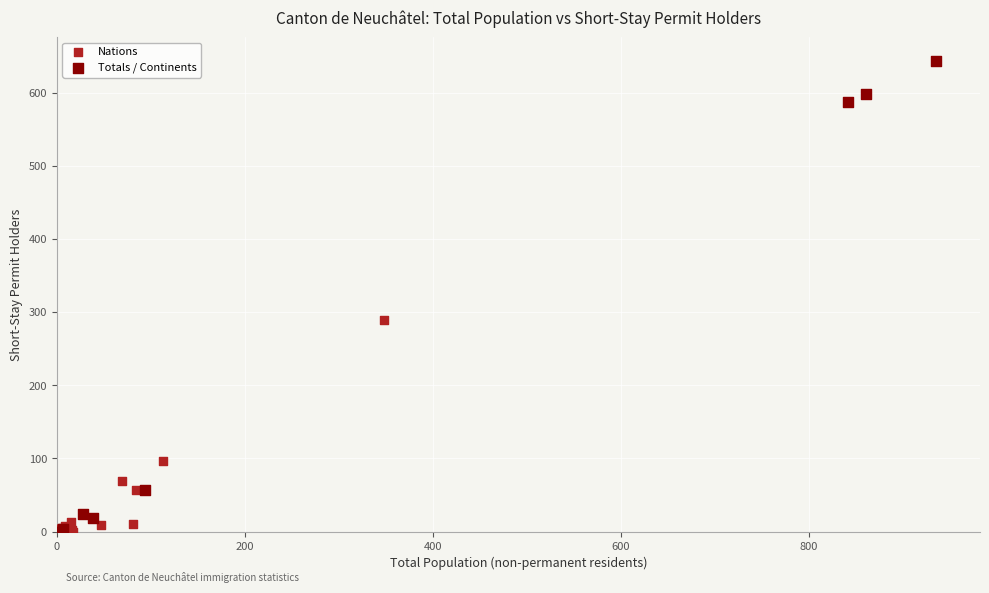

Which series contains the highest Y value?

Totals / Continents